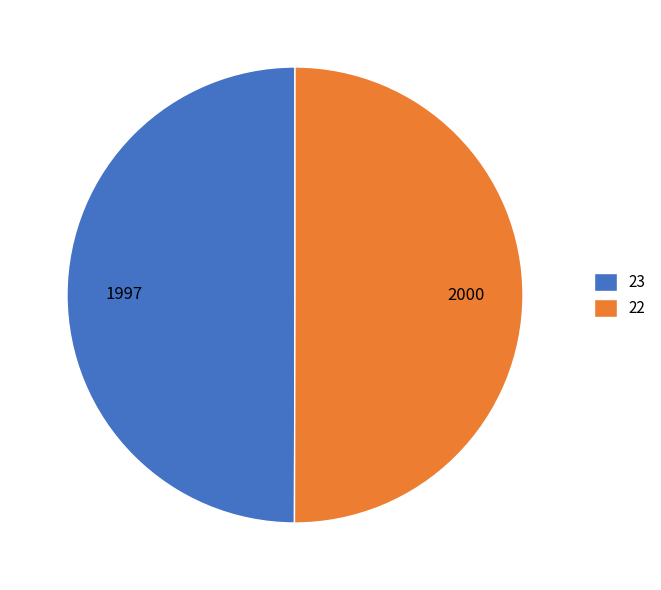

Approximately how many times larger is the value at 22 compared to 23?

1.0